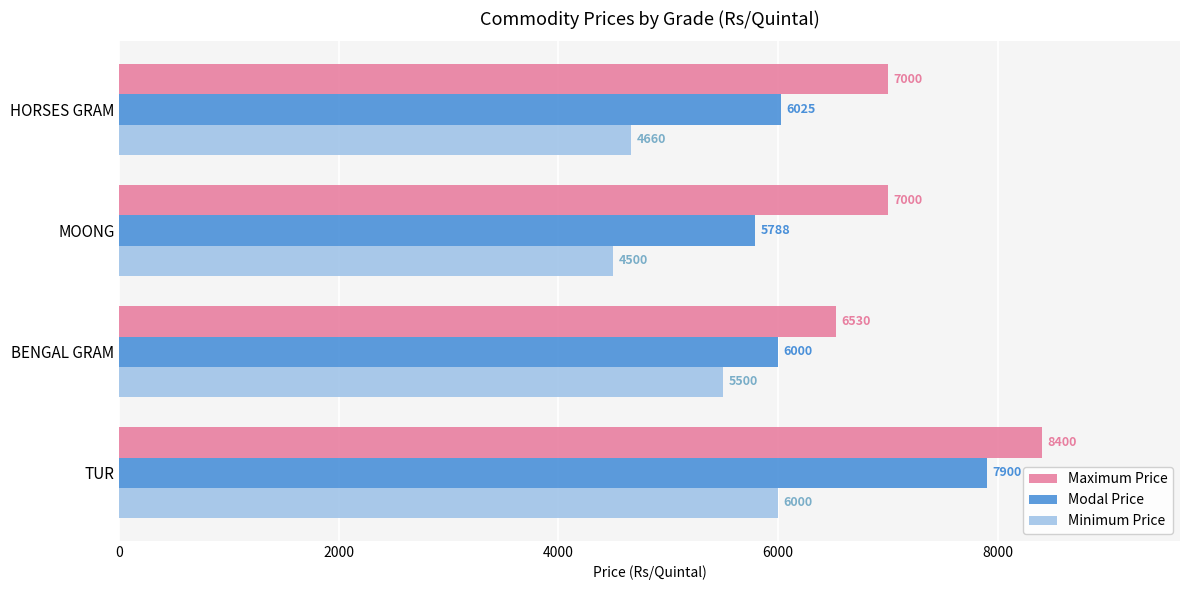

How many values in the Modal Price series are below 6025?

2